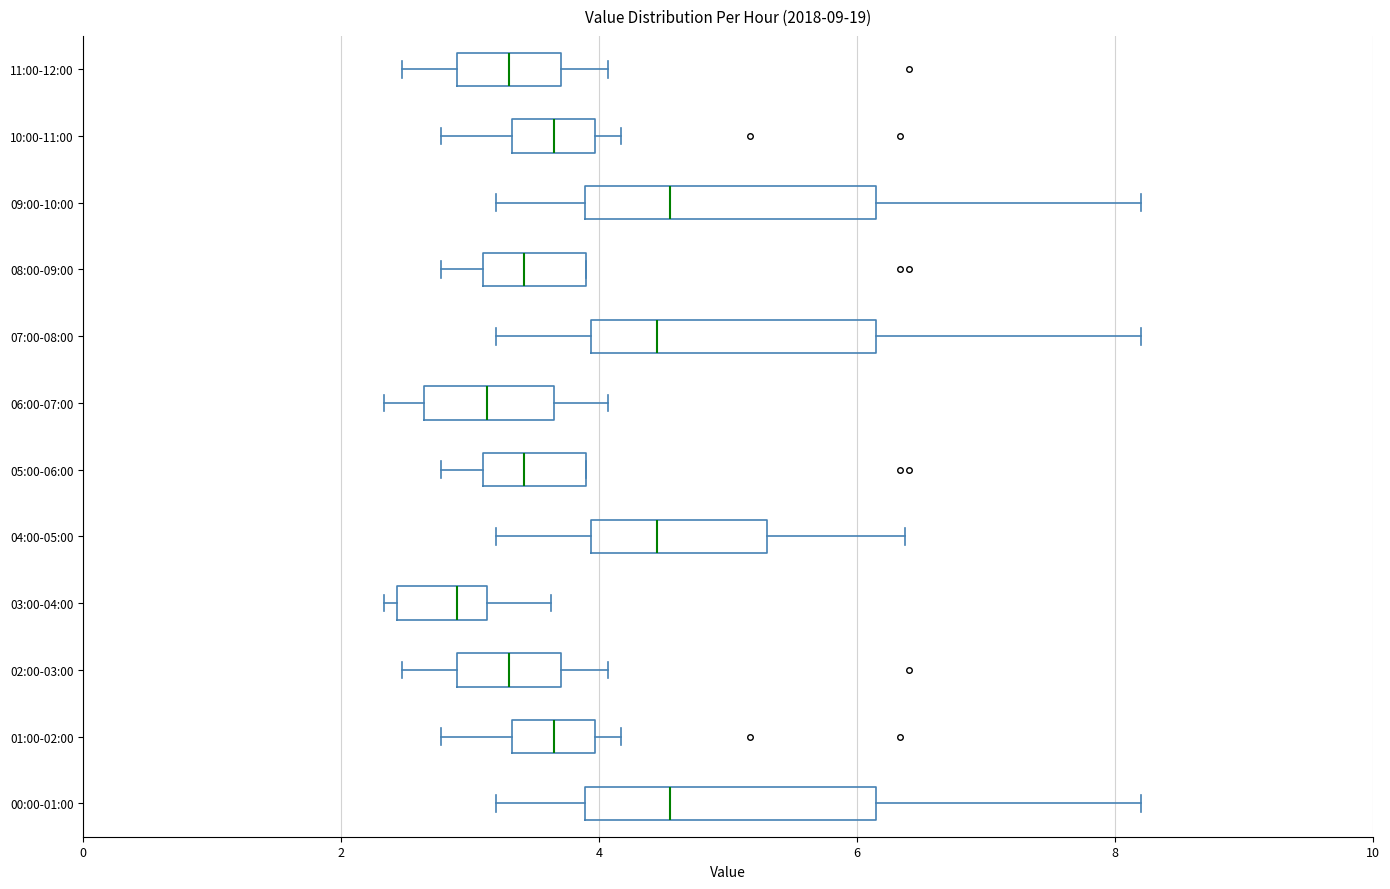

Reading bottom to top, read every box against the x-axis: the position of its median line, the range the box covers, and the ends of its whiskers. The values are not printed on the chart, so give them approximately, as read against the axis.

00:00-01:00: median 4.6, box 3.8 to 6.2, whiskers 3.2 to 8.2
01:00-02:00: median 3.6, box 3.4 to 4.0, whiskers 2.8 to 4.2
02:00-03:00: median 3.4, box 2.8 to 3.8, whiskers 2.4 to 4.0
03:00-04:00: median 3.0, box 2.4 to 3.2, whiskers 2.4 (just left of the box's left edge) to 3.6
04:00-05:00: median 4.4, box 4.0 to 5.4, whiskers 3.2 to 6.4
05:00-06:00: median 3.4, box 3.2 to 4.0, whiskers 2.8 to 4.0
06:00-07:00: median 3.2, box 2.6 to 3.6, whiskers 2.4 to 4.0
07:00-08:00: median 4.4, box 4.0 to 6.2, whiskers 3.2 to 8.2
08:00-09:00: median 3.4, box 3.2 to 4.0, whiskers 2.8 to 4.0
09:00-10:00: median 4.6, box 3.8 to 6.2, whiskers 3.2 to 8.2
10:00-11:00: median 3.6, box 3.4 to 4.0, whiskers 2.8 to 4.2
11:00-12:00: median 3.4, box 2.8 to 3.8, whiskers 2.4 to 4.0